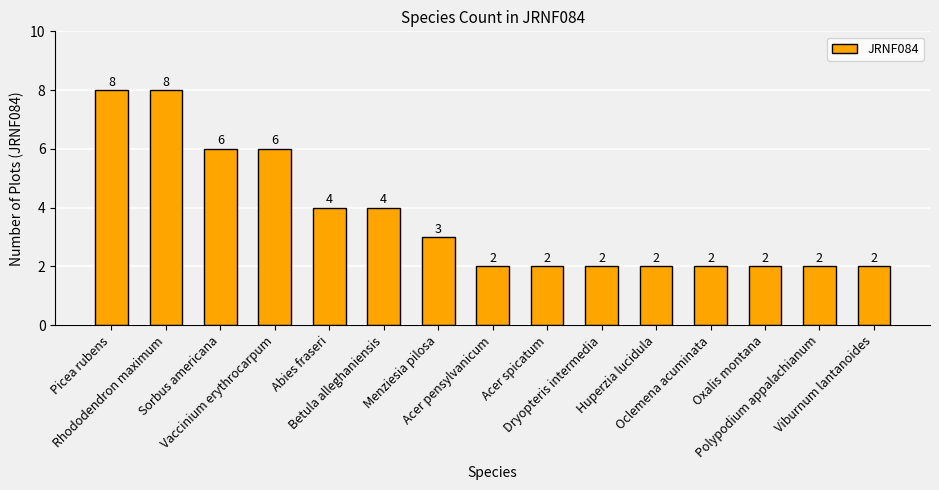

How many values are between 2 and 6?

13